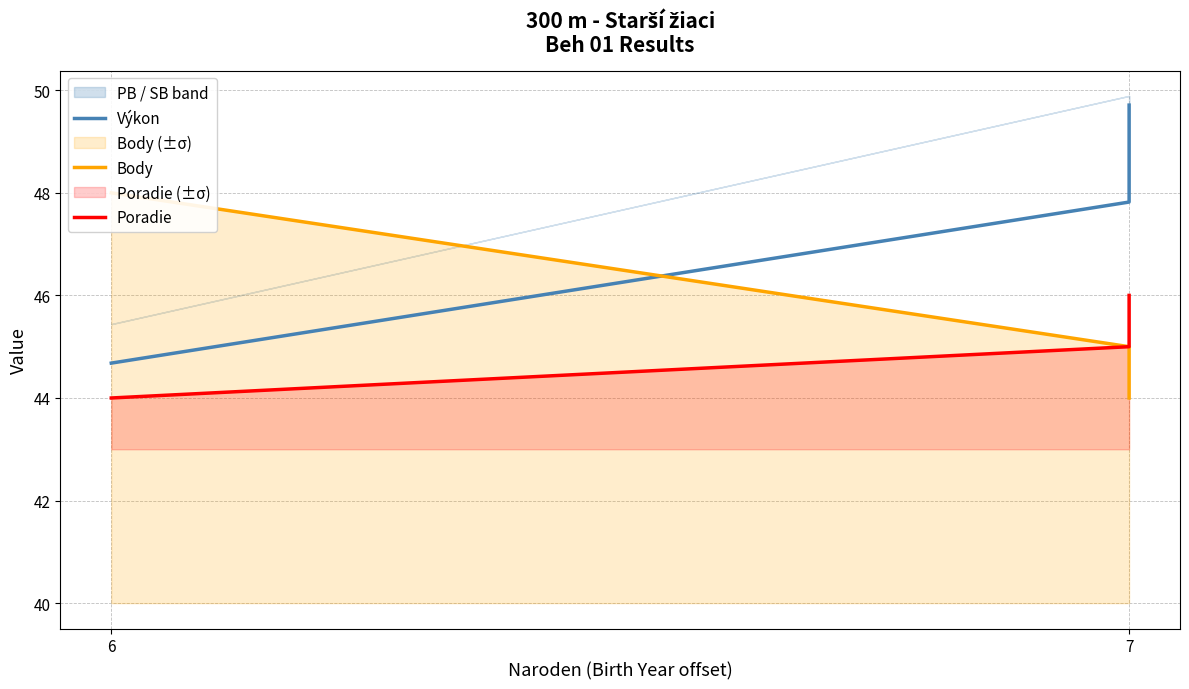

What is the maximum value shown in the chart?

49.7